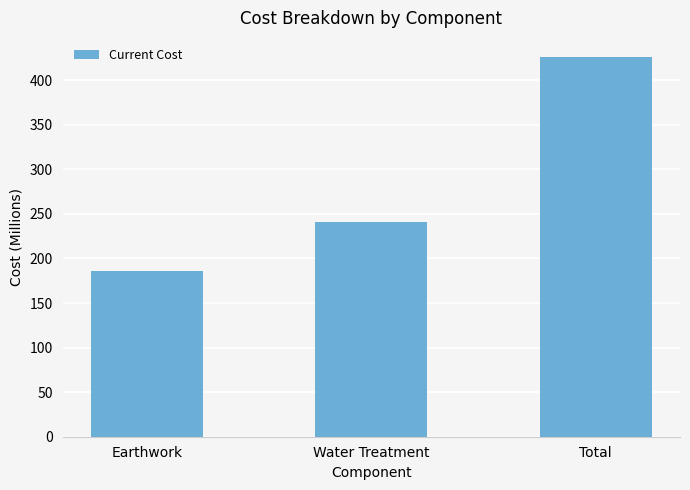

What is the ratio of the value at Earthwork to the value at Total?

0.4